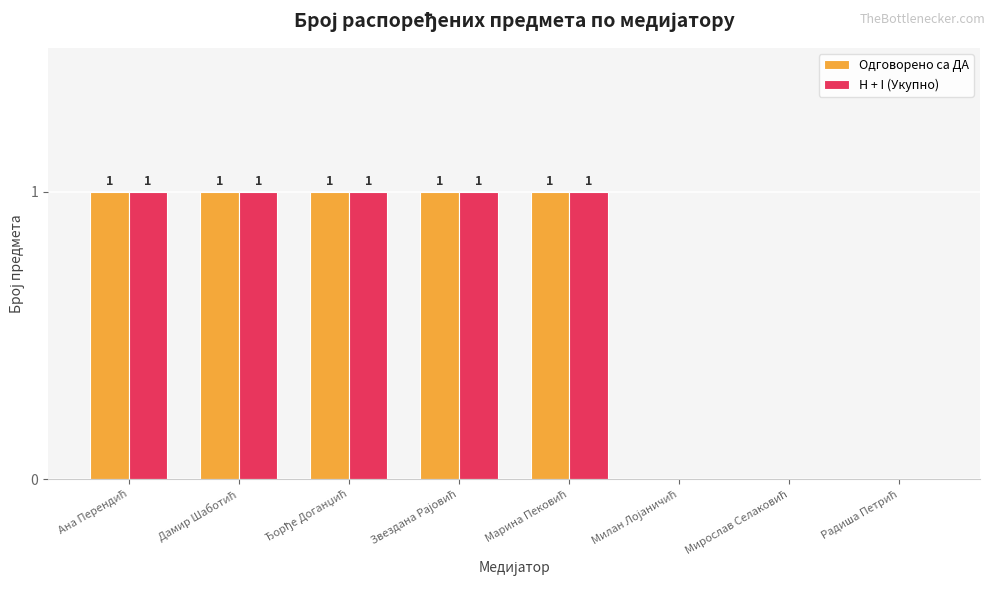

Are the bars horizontal?

No